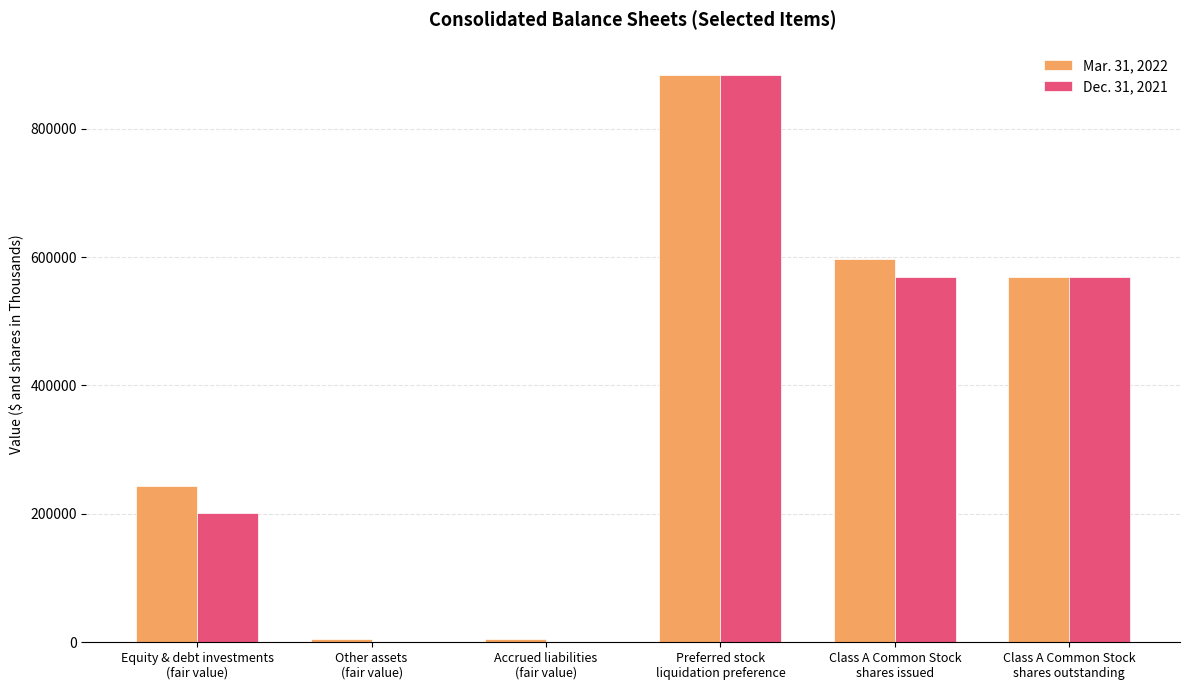

What is the sum of all Mar. 31, 2022 values?

2302591